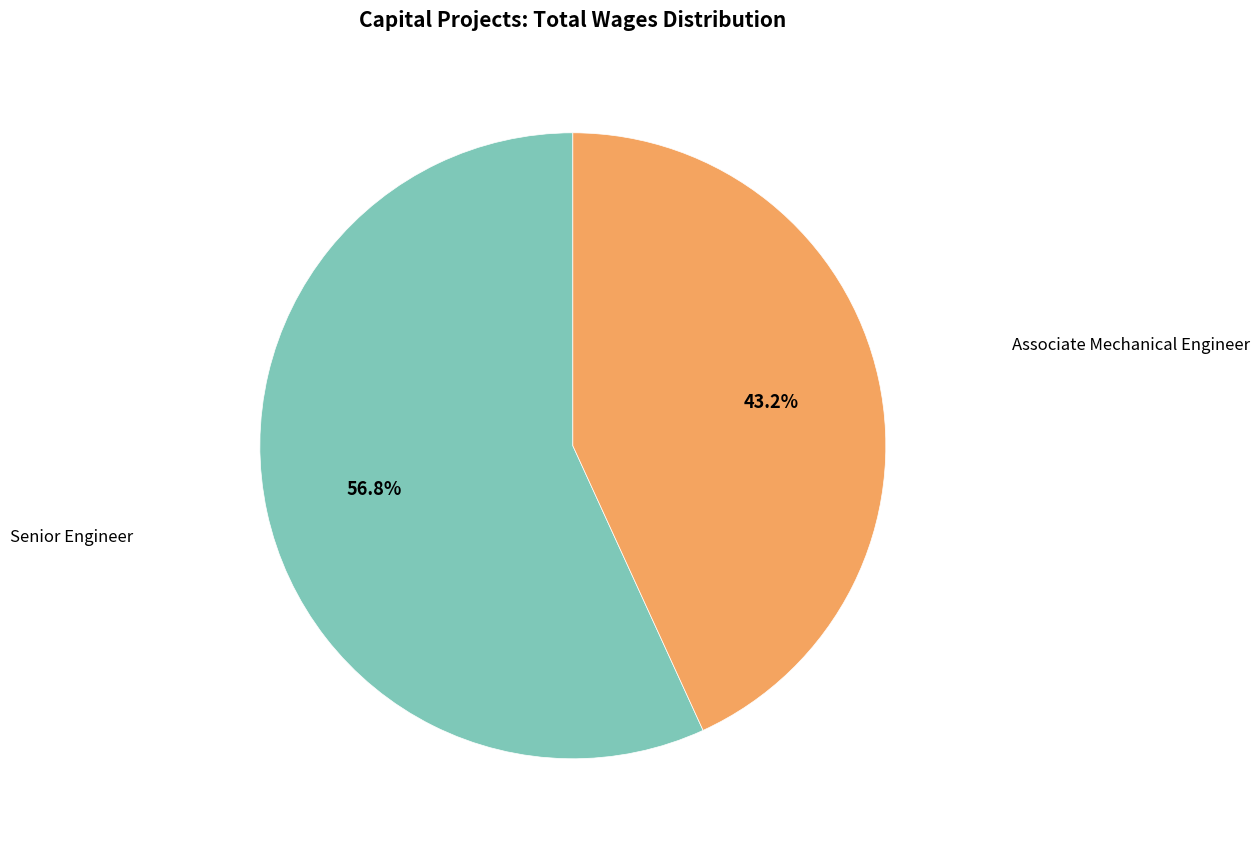

Is there a majority slice in this chart?

Yes